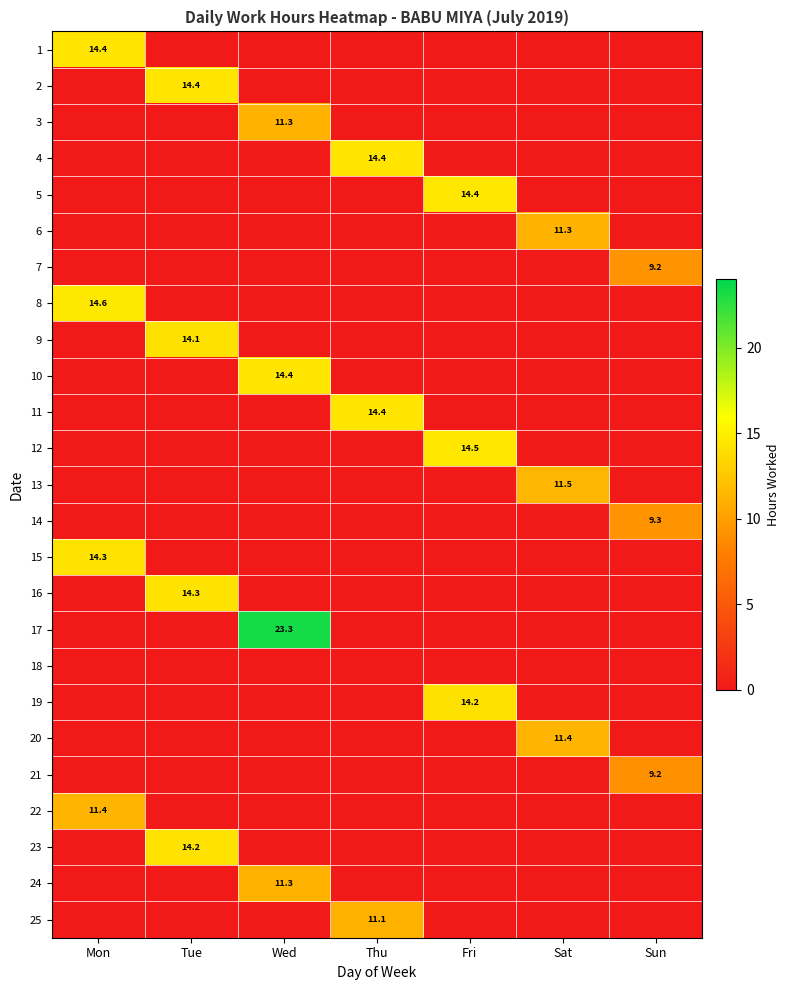

What is the difference between the highest and lowest values at Sat?

11.5